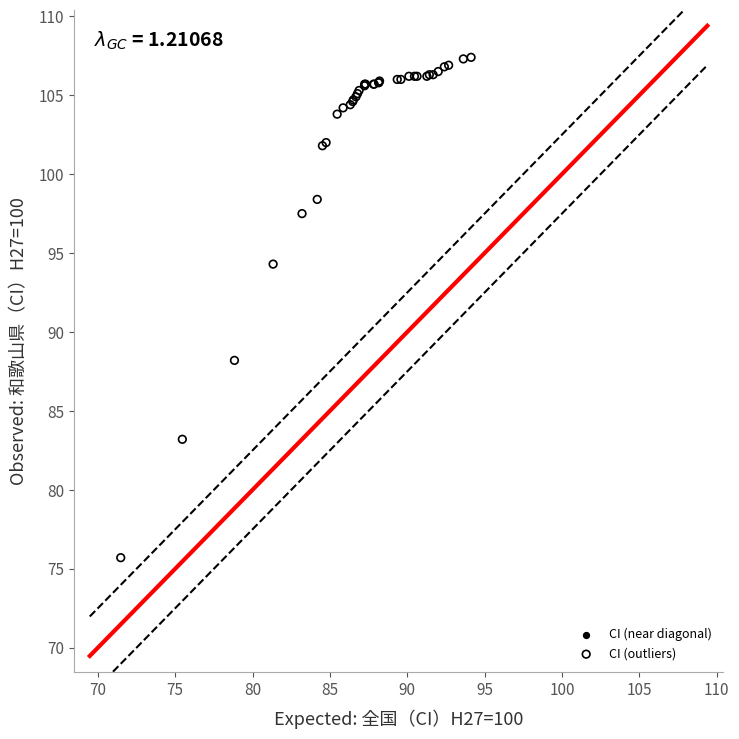

What Y value in the scatter plot is closest to 91?

88.2